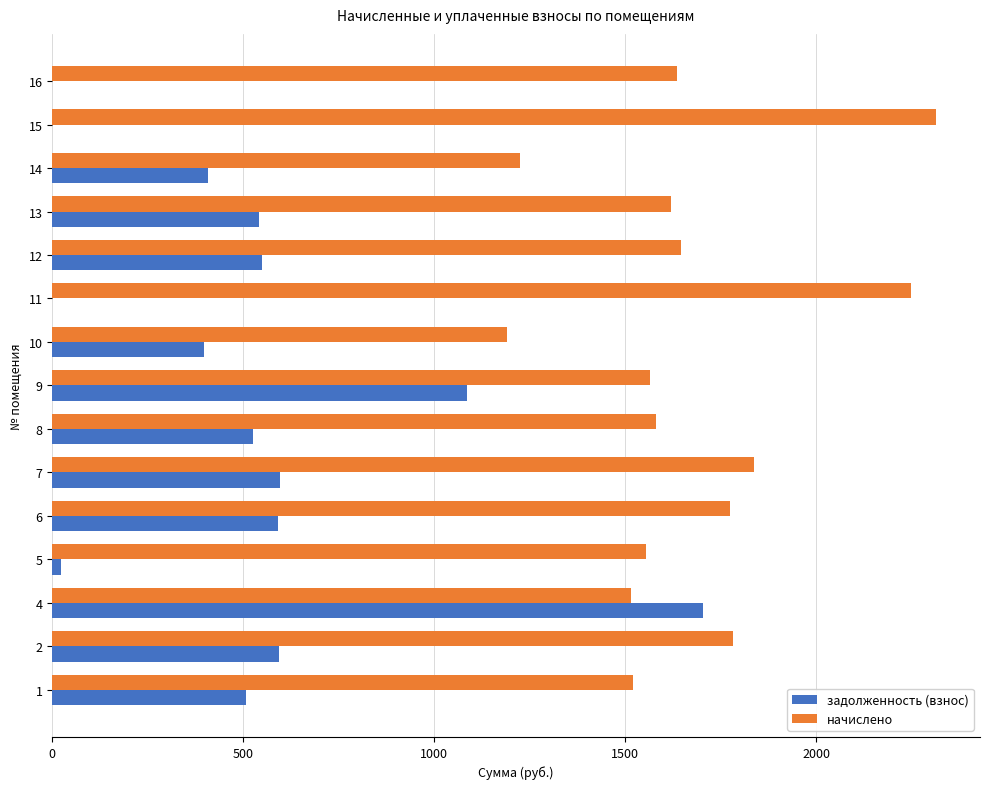

At which category is the sum across all series the highest?

4